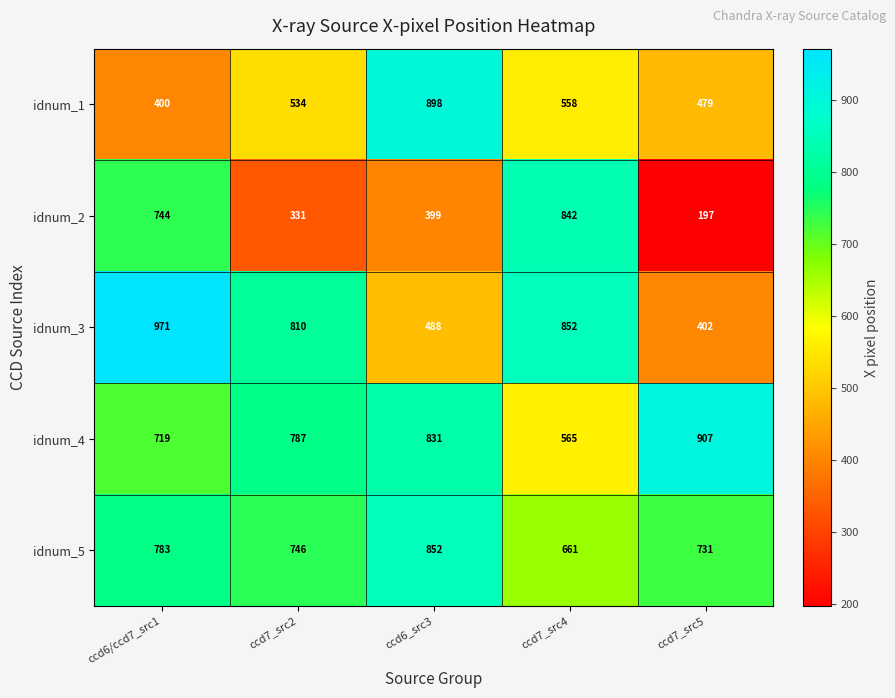

What is the average value of the idnum_3 series?

705